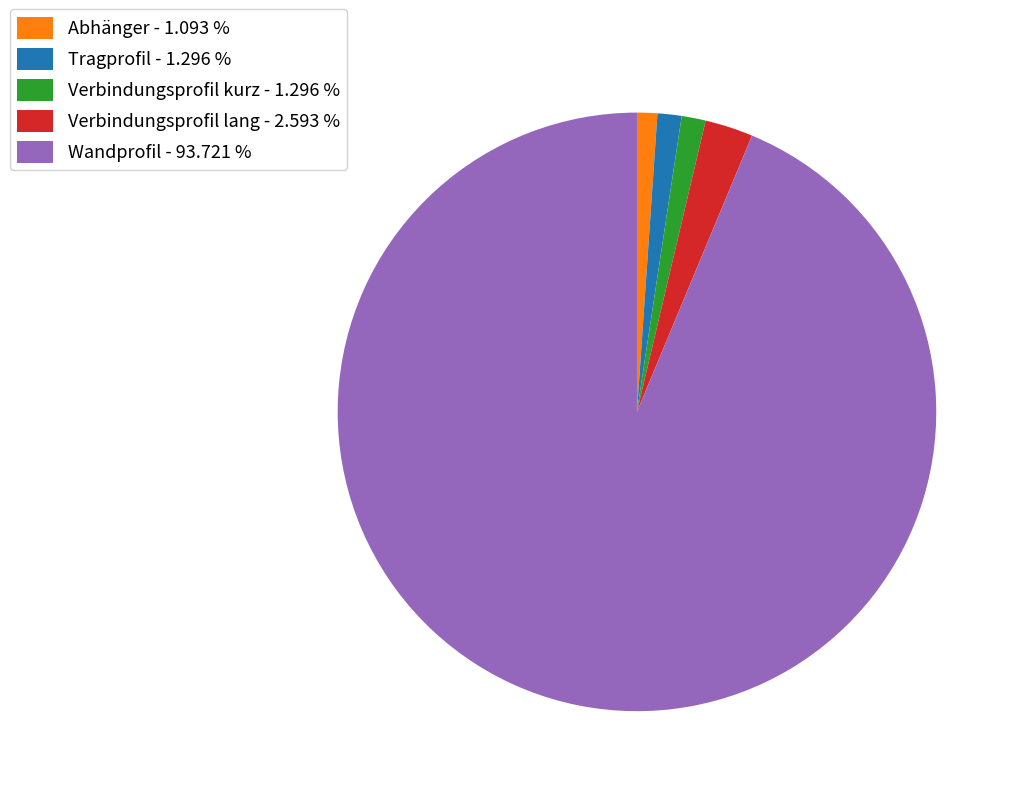

Combined, do Wandprofil - 93.721 % and Verbindungsprofil kurz - 1.296 % account for over 50%?

Yes